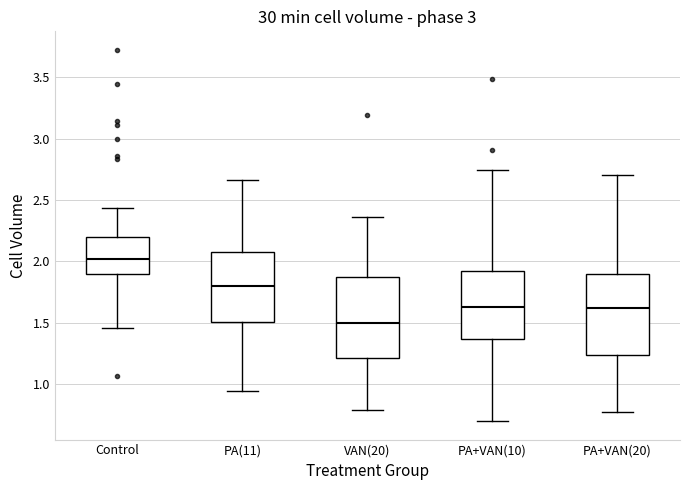

Which box's median line is the highest?

Control